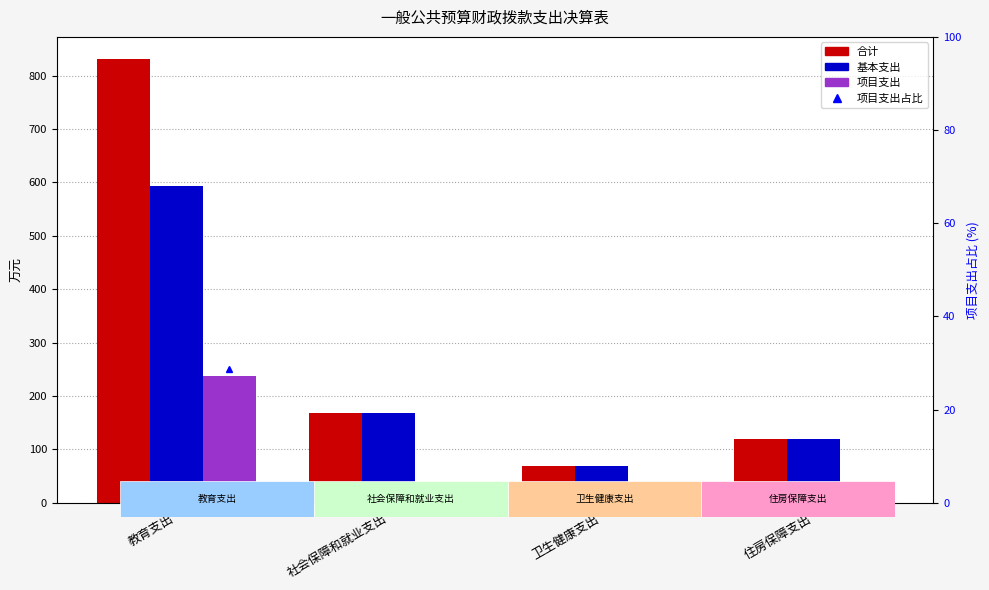

Between 社会保障和就业支出 and 卫生健康支出, which is larger?

社会保障和就业支出